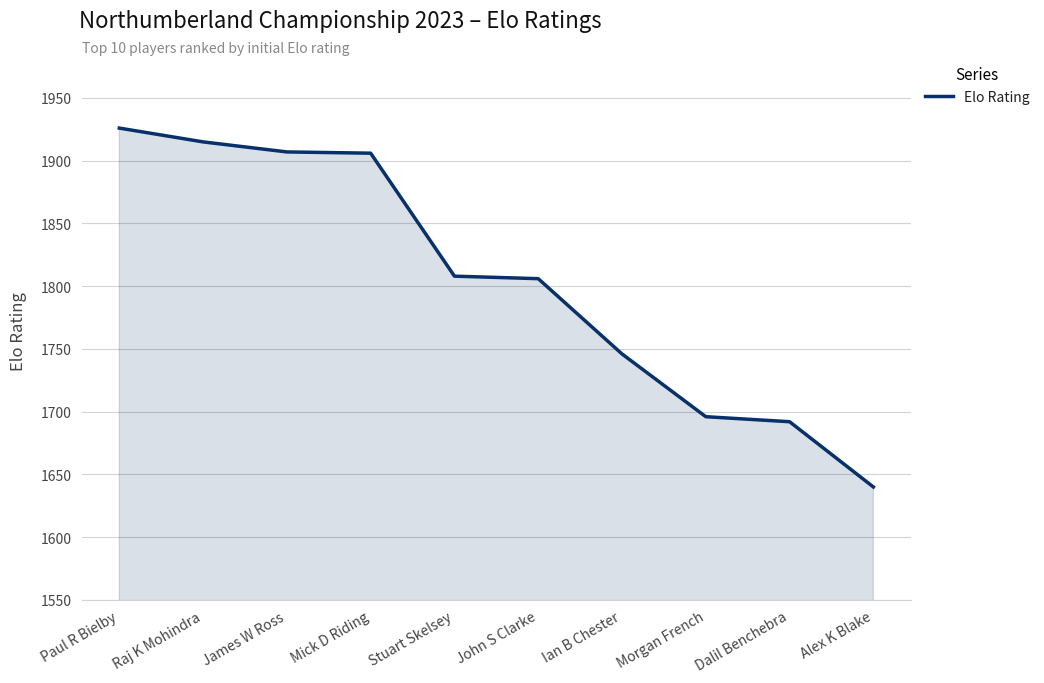

What is the difference between the maximum and minimum values?

286